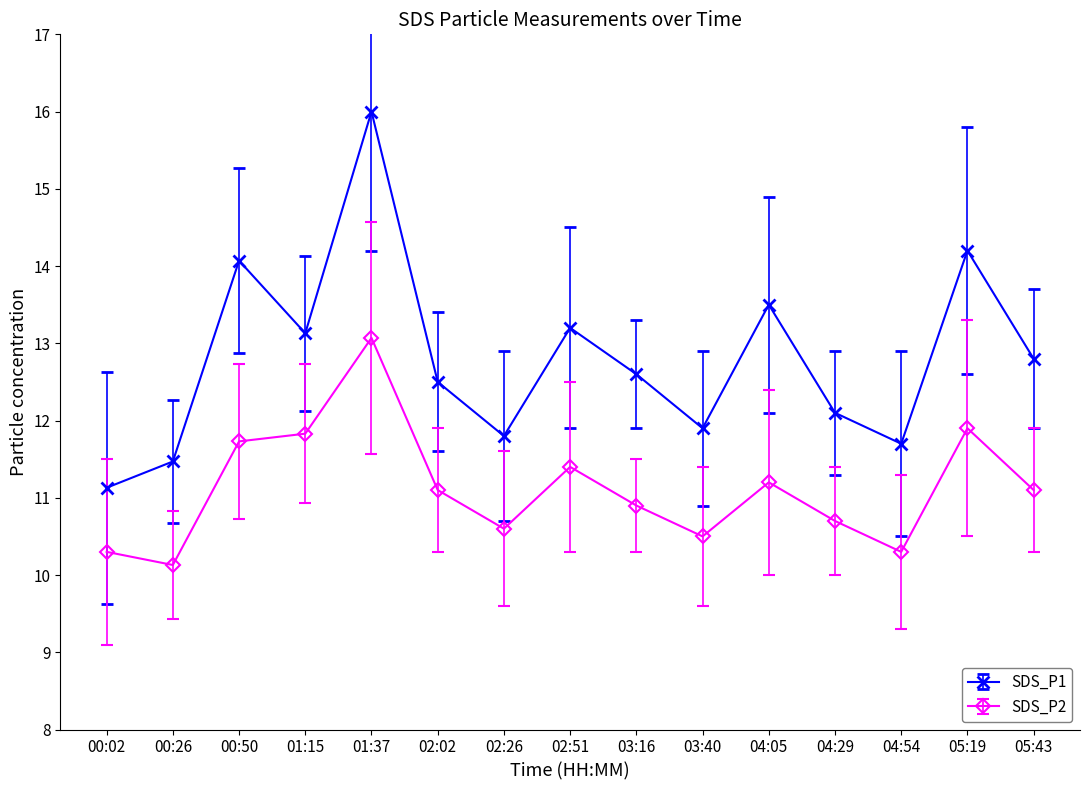

Rank the series by their average value, from highest to lowest.

SDS_P1, SDS_P2